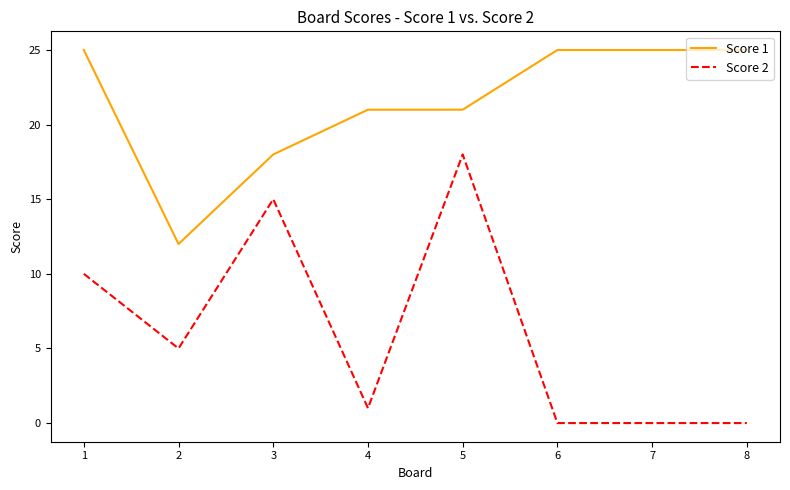

True or false: Score 2 and Score 1 cross at least once.

False